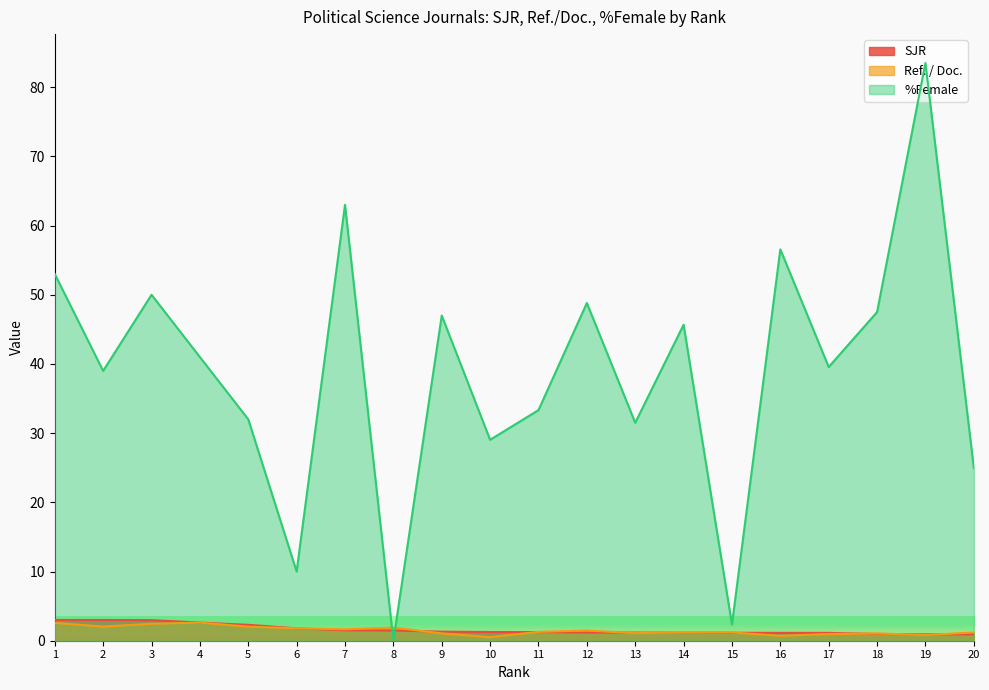

The value of Ref. / Doc. at 19 is 0.8. True or false?

True